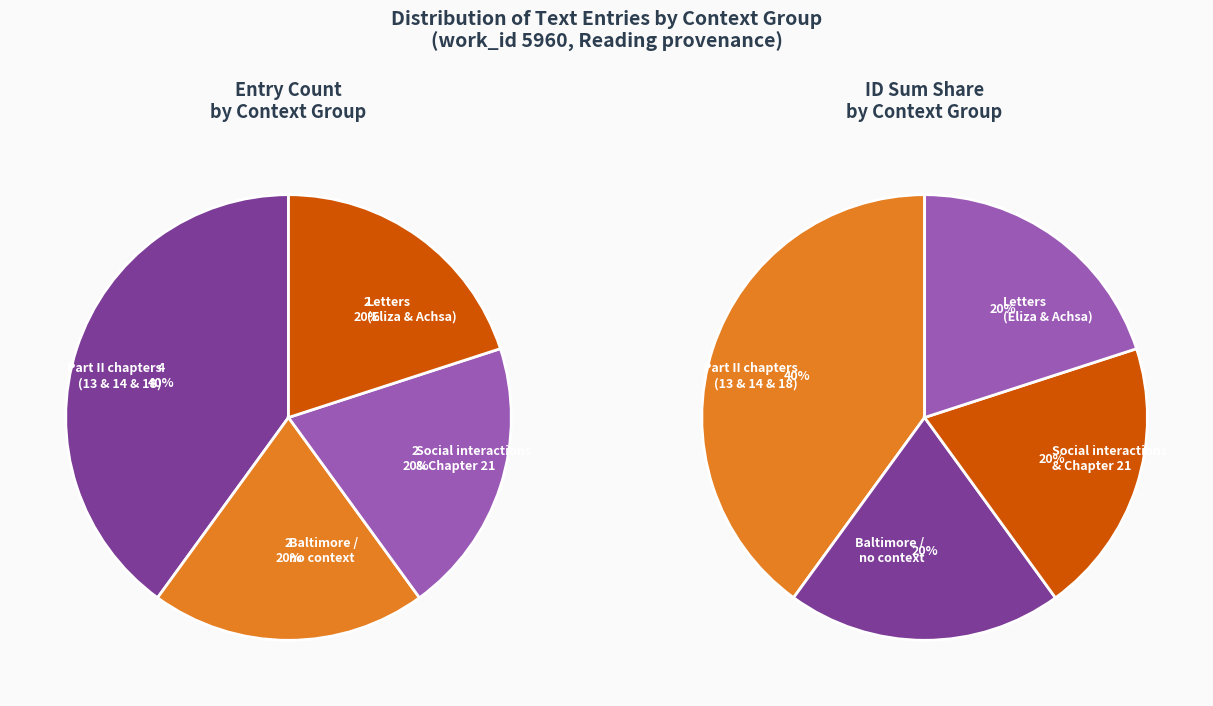

Which has a higher value, Mervyn on way to Baltimore or Part II, chapter 18?

Part II, chapter 18